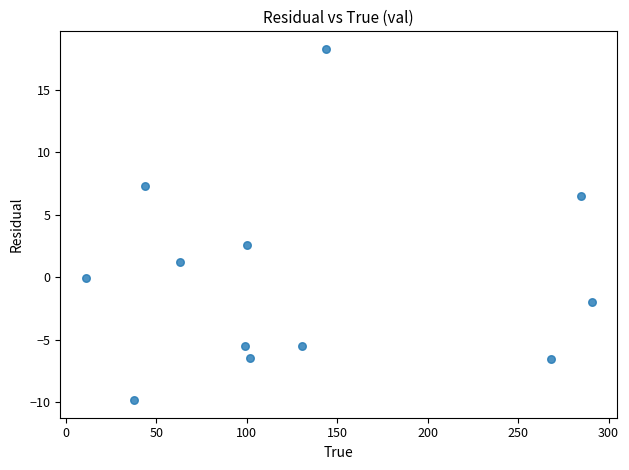

What is the range of X values (max minus min)?

279.6